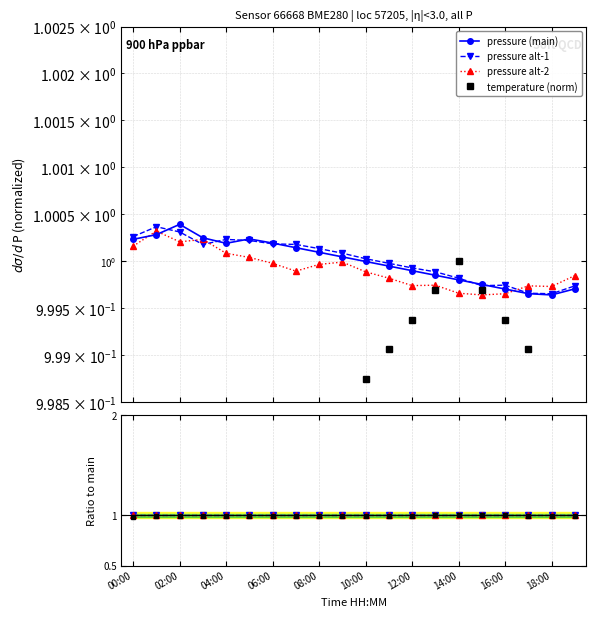

Read the pressure_norm value at 10:00.

1.0